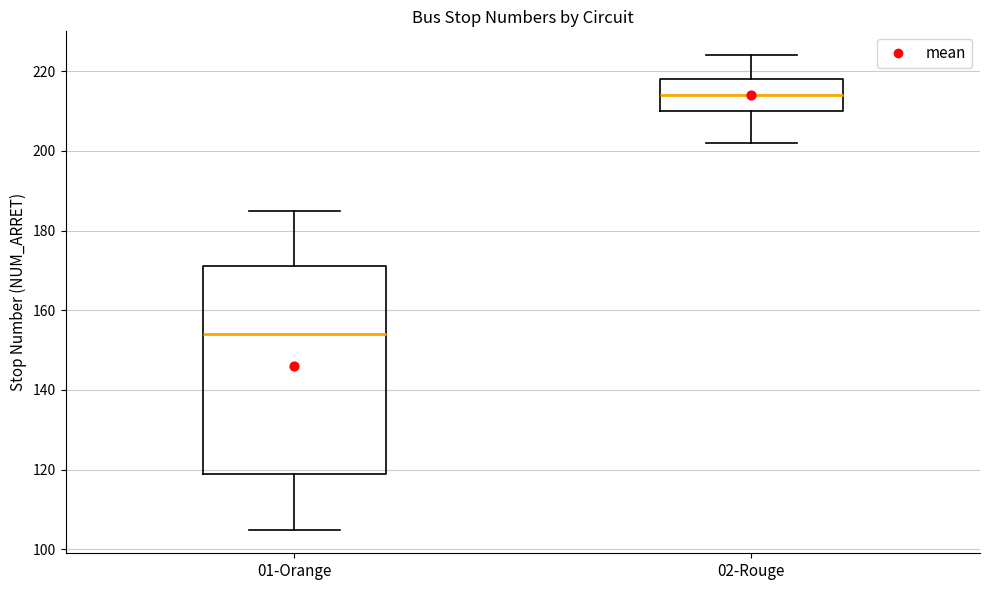

Reading left to right, transcribe this box plot: for each box, give where its median line is, the range the box spans, and where its two whiskers end, as read against the y-axis. The values are not printed on the chart, so give them approximately, as read against the axis.

01-Orange: median 154, box 120 to 172, whiskers 106 to 186
02-Rouge: median 214, box 210 to 218, whiskers 202 to 224